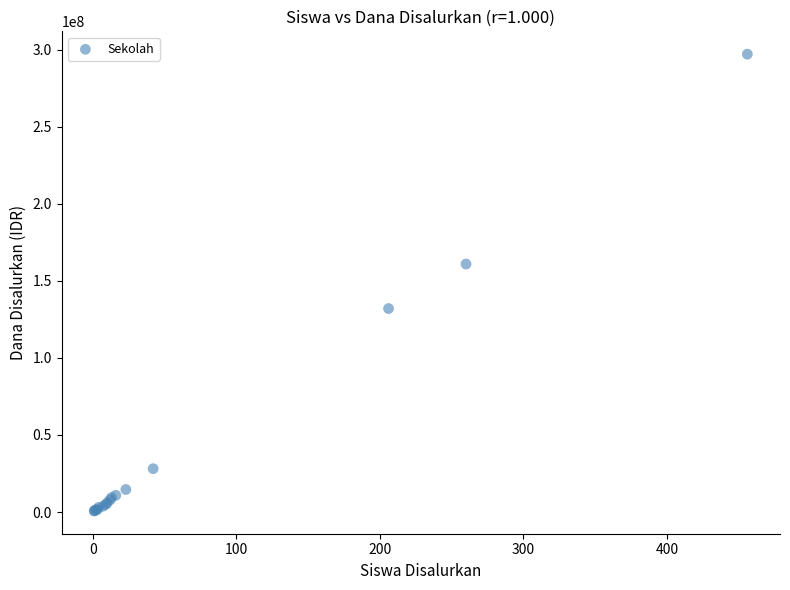

What Y value in the scatter plot is closest to 148875000?

160875000